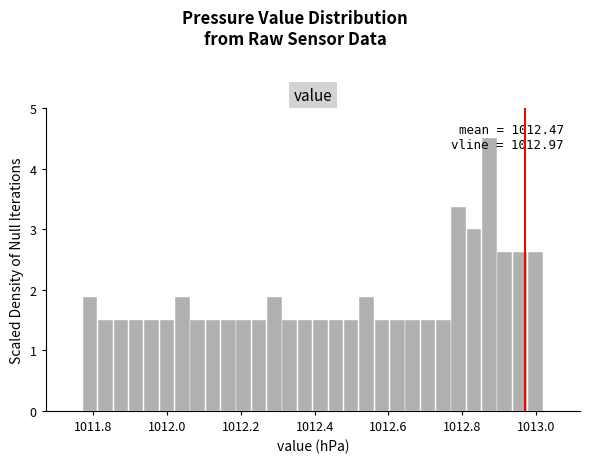

Around what value on the x-axis is the tallest bar? Give the approximate position of its centre, as read against the axis.

1012.88